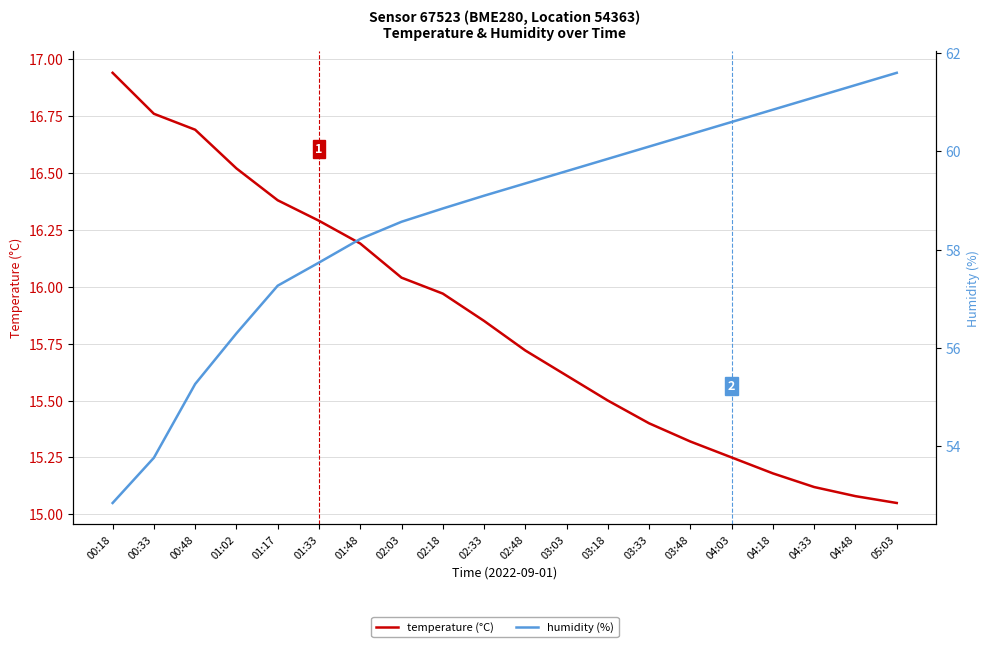

The value of humidity at 00:48 is 92.0. True or false?

False